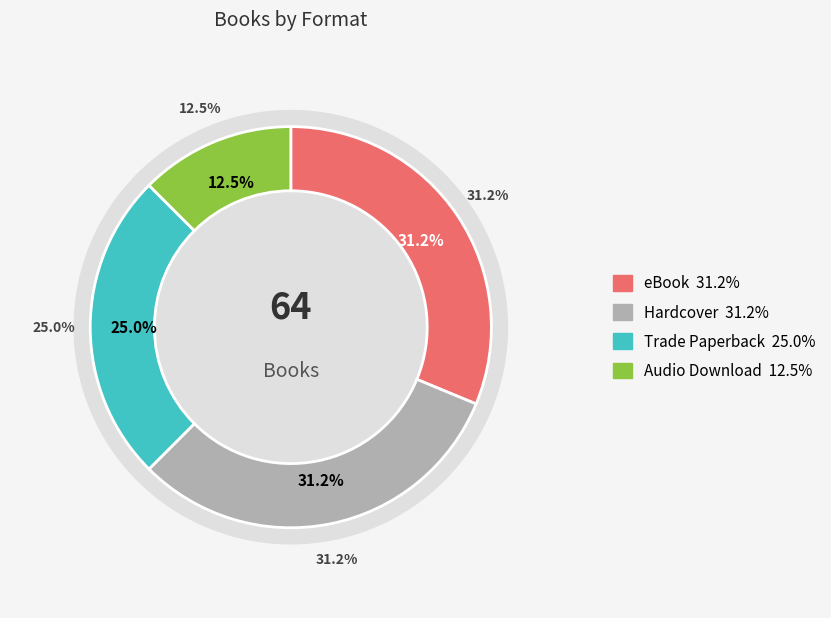

Which has a higher value, Trade Paperback or eBook?

eBook